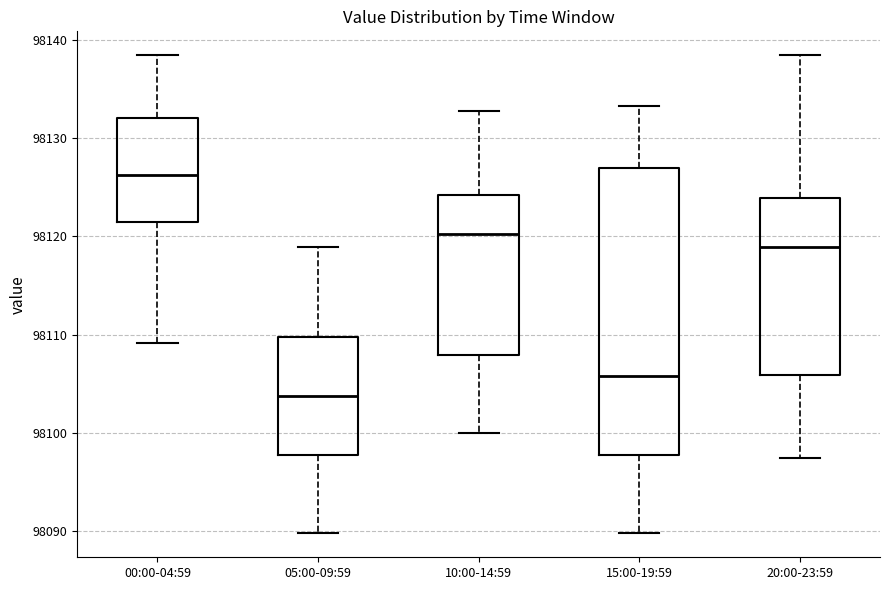

Which box's median line is the highest?

00:00-04:59